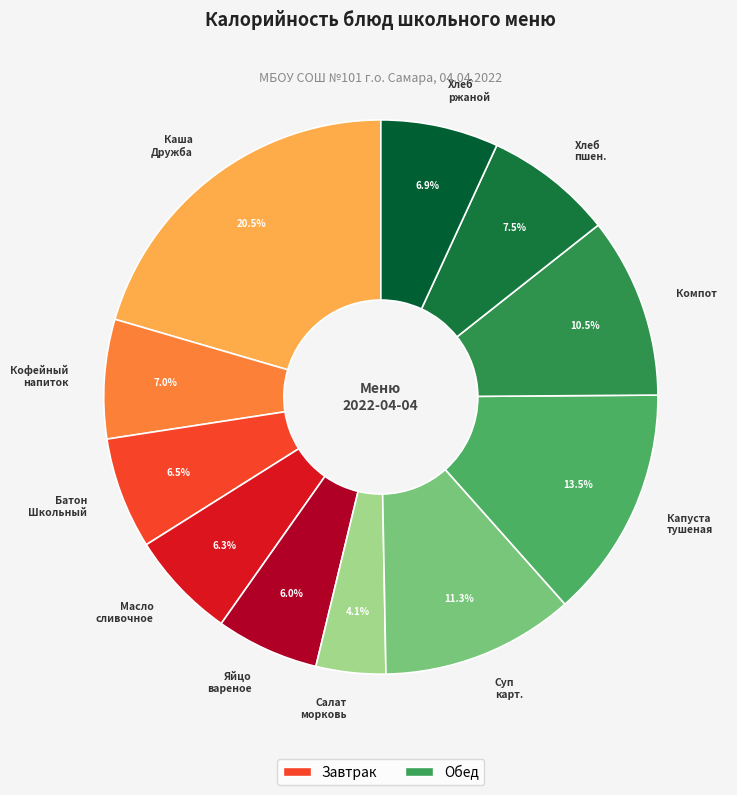

To the nearest percent, what is the difference between the largest and smallest slice percentages?

16%